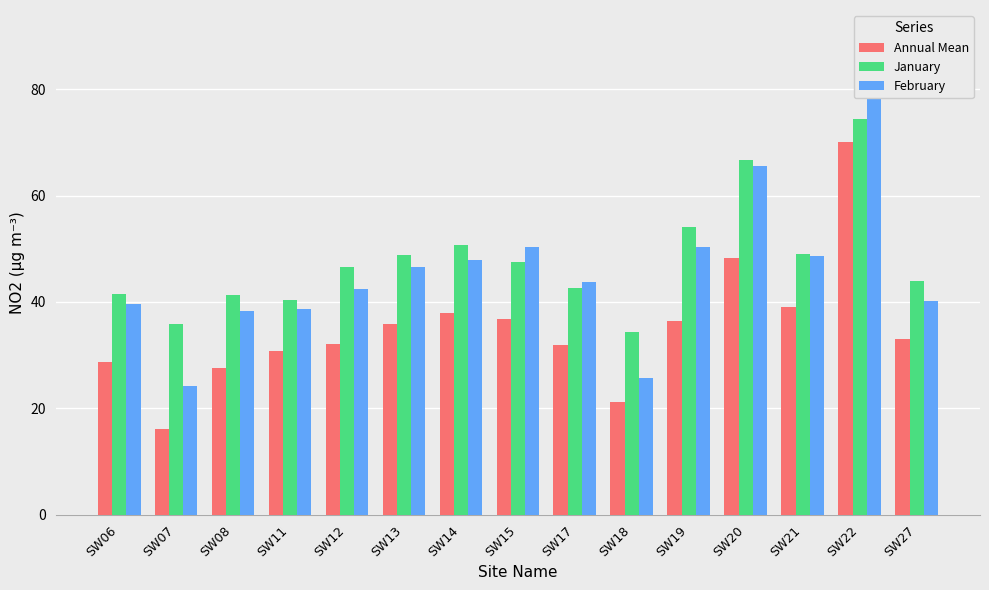

Reading left to right, what are all the values shown in this chart?

Annual Mean: 28.8	16.1	27.6	30.7	32.2	35.8	38.0	36.8	32.0	21.2	36.4	48.2	39.1	70.0	33.0
January: 41.5	35.8	41.4	40.3	46.6	48.9	50.8	47.5	42.7	34.4	54.0	66.7	49.0	74.4	44.0
February: 39.6	24.3	38.4	38.6	42.5	46.5	47.8	50.4	43.8	25.8	50.4	65.6	48.7	82.5	40.1